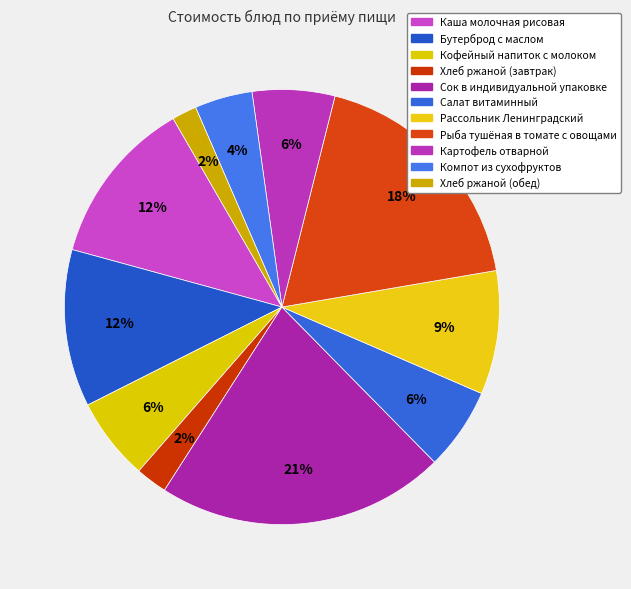

To the nearest percent, what portion does Каша молочная рисовая represent?

12%